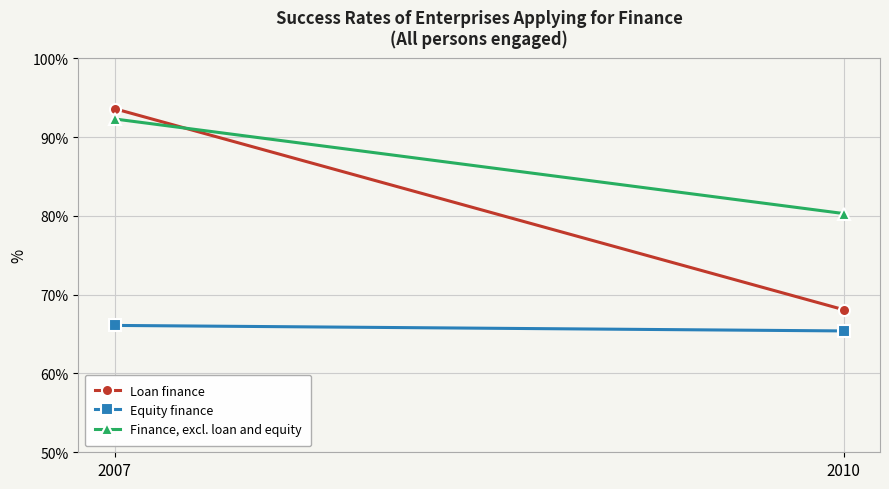

At which category is the sum across all series the highest?

2007